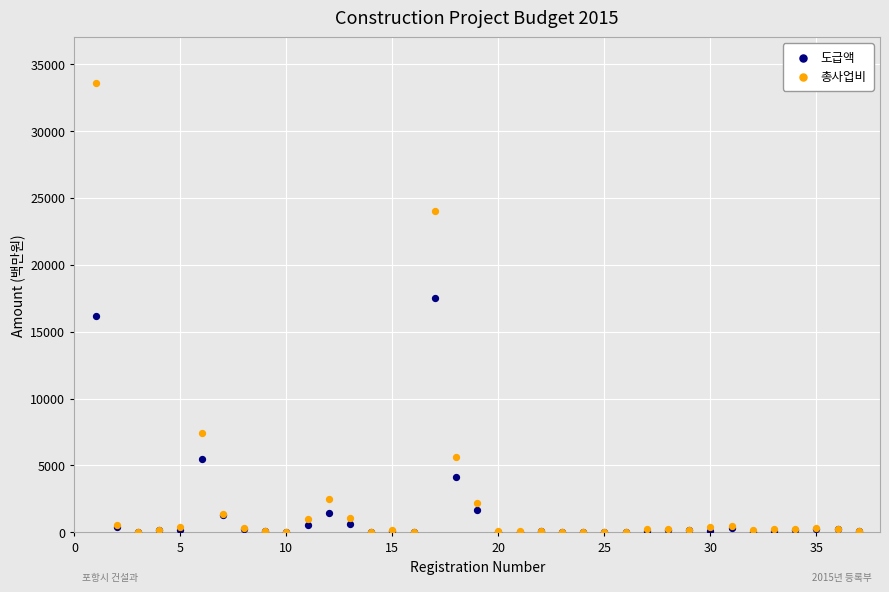

Which series contains the highest Y value?

총사업비